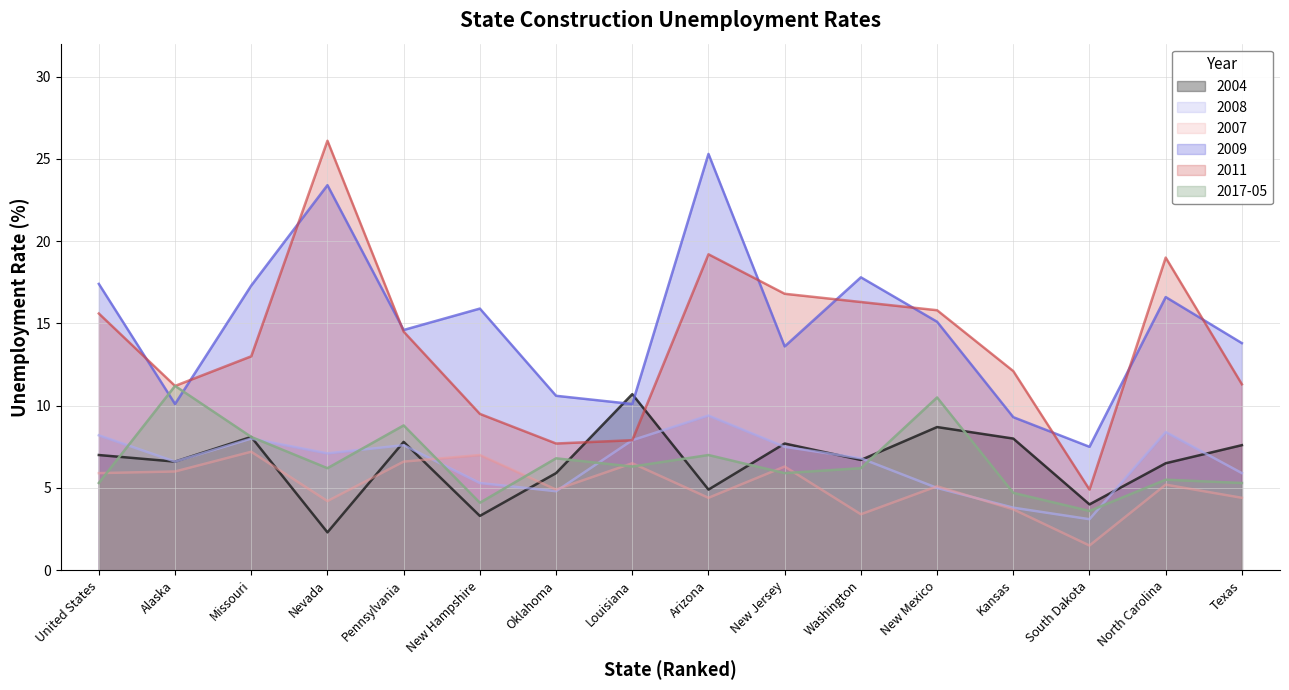

In 2007, how many points are lower than both neighbors (excluding endpoints)?

5